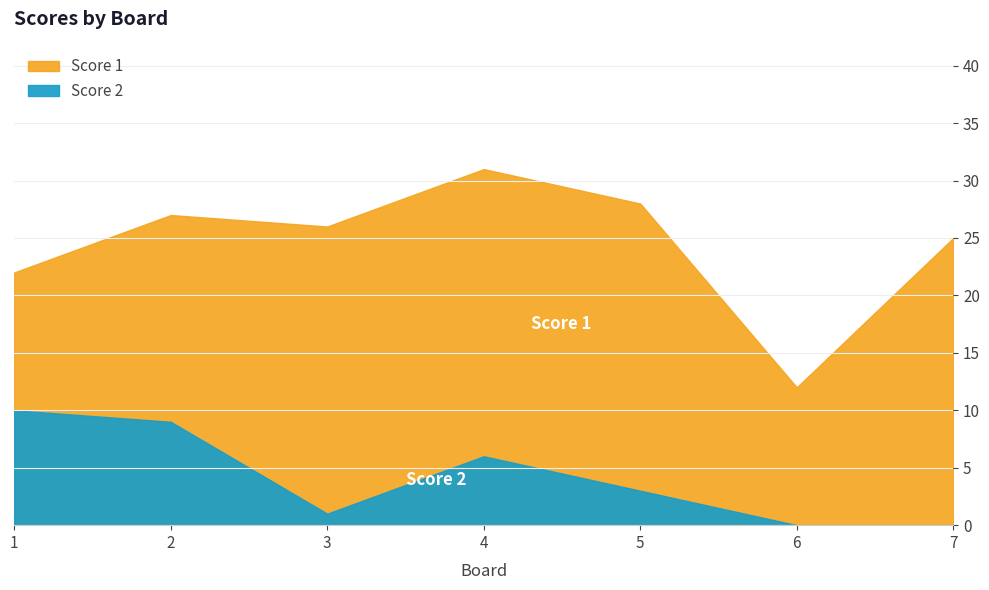

True or false: Score 2 has a value of 5 at 1.

False